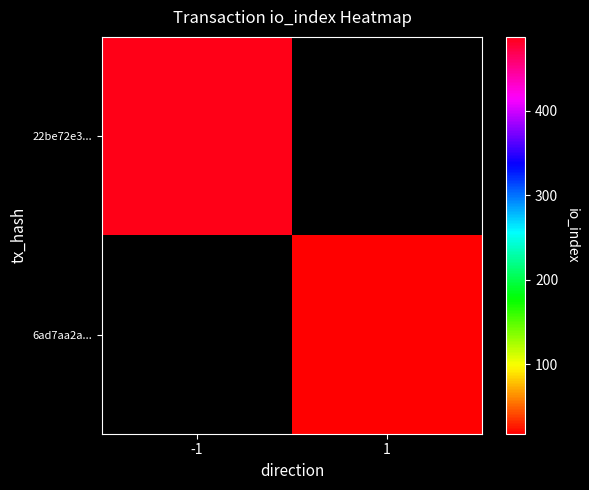

Reading left to right, list all the values displayed in this chart.

22be72e3...: -1=487	1=0
6ad7aa2a...: -1=0	1=18